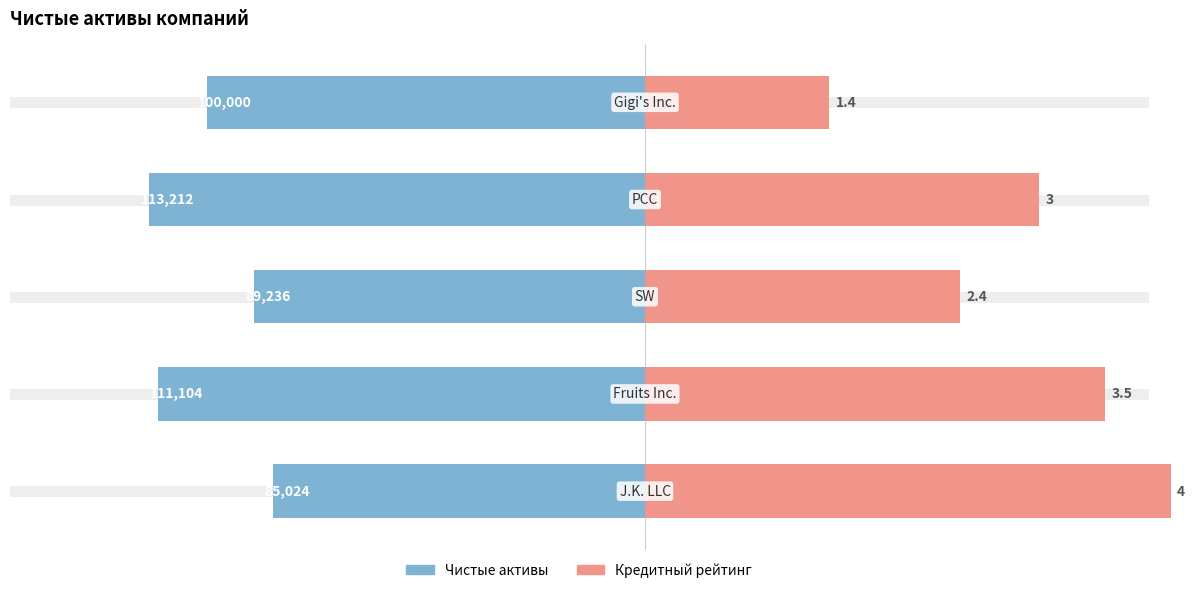

Which series has the largest range (max minus min)?

Кредитный рейтинг (×30 000)